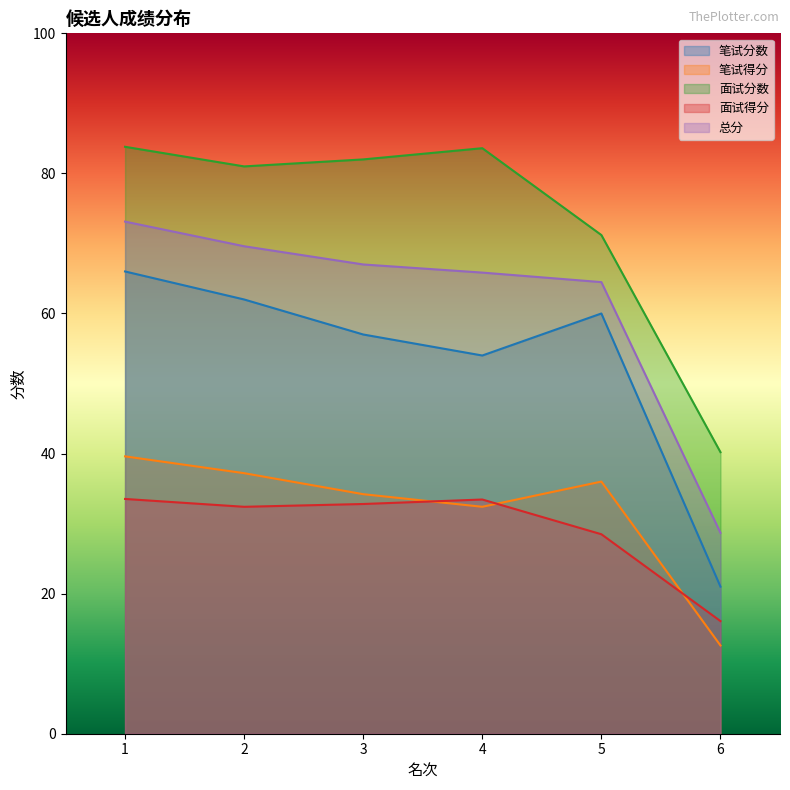

Which label corresponds to the largest value in the chart?

1